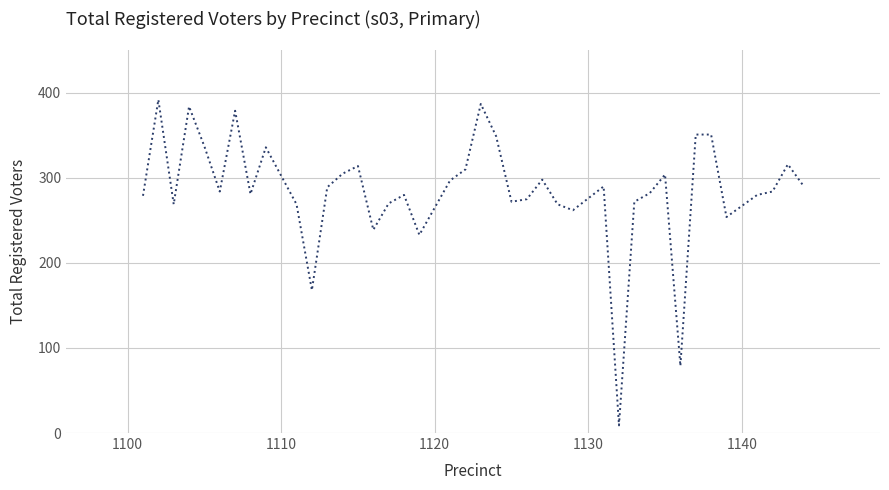

What is the maximum value shown in the chart?

392